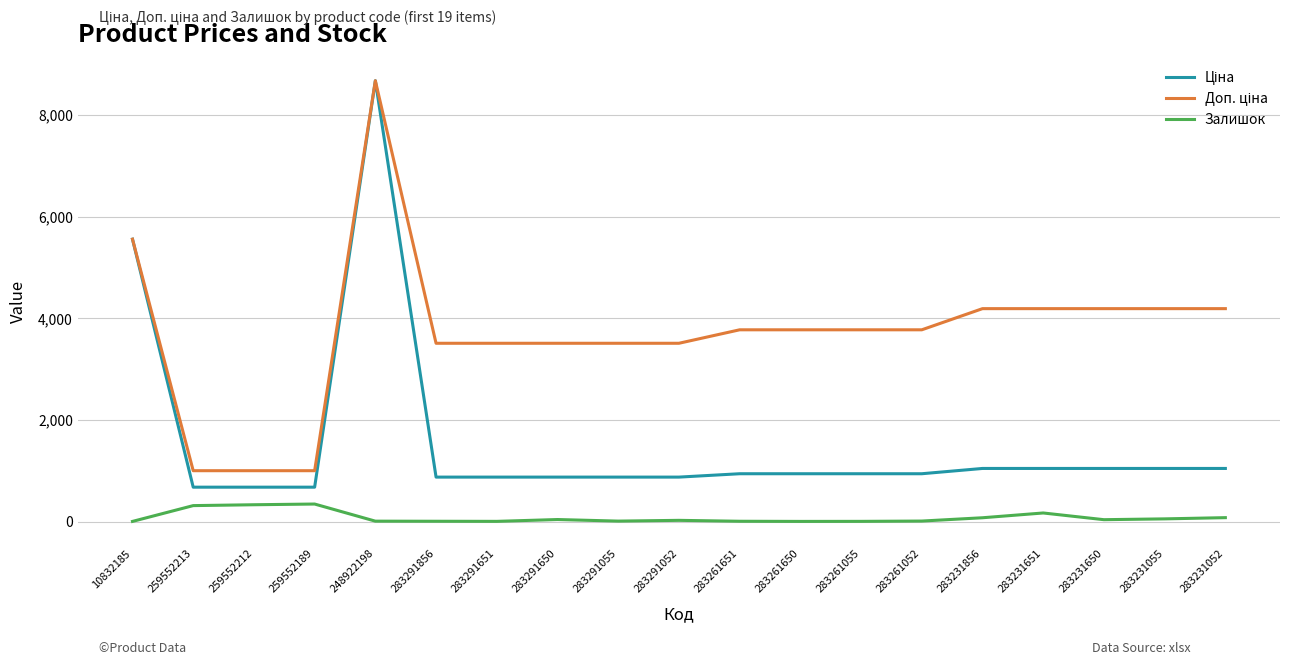

Is it true that Залишок equals 43.0 at 283291650?

True